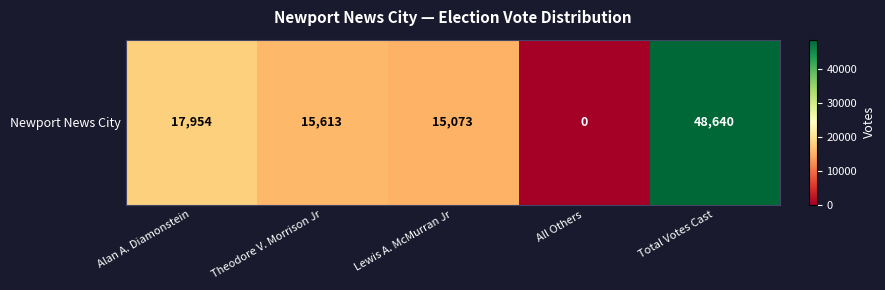

Reading left to right, transcribe all the data shown in this chart.

Alan A. Diamonstein=17954	Theodore V. Morrison Jr=15613	Lewis A. McMurran Jr=15073	All Others=0	Total Votes Cast=48640